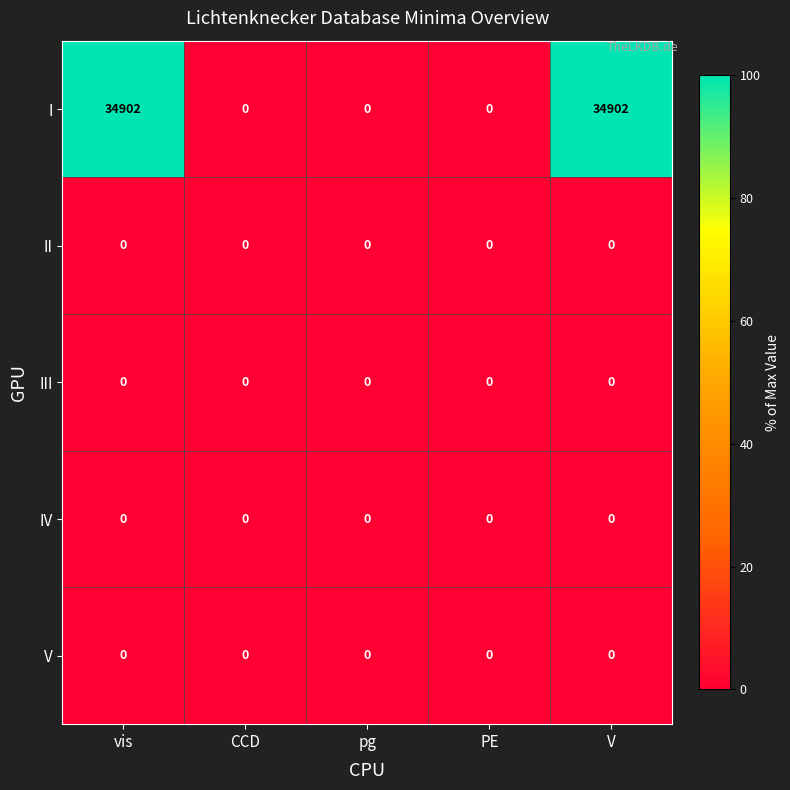

Which series has the largest range (max minus min)?

I